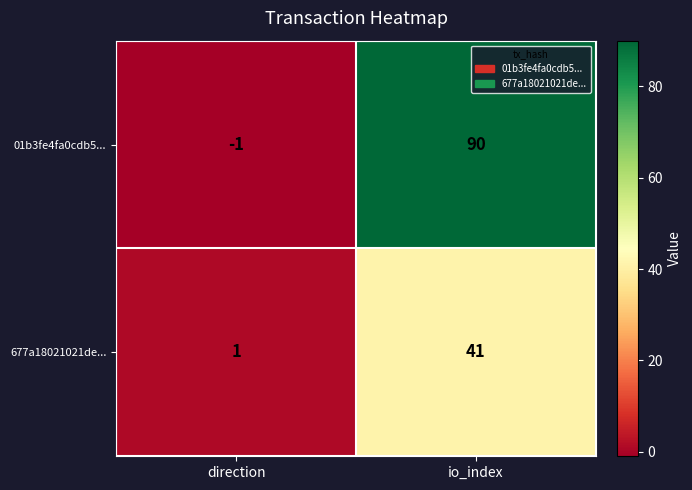

Which series has the largest total across all categories?

01b3fe4fa0cdb5...